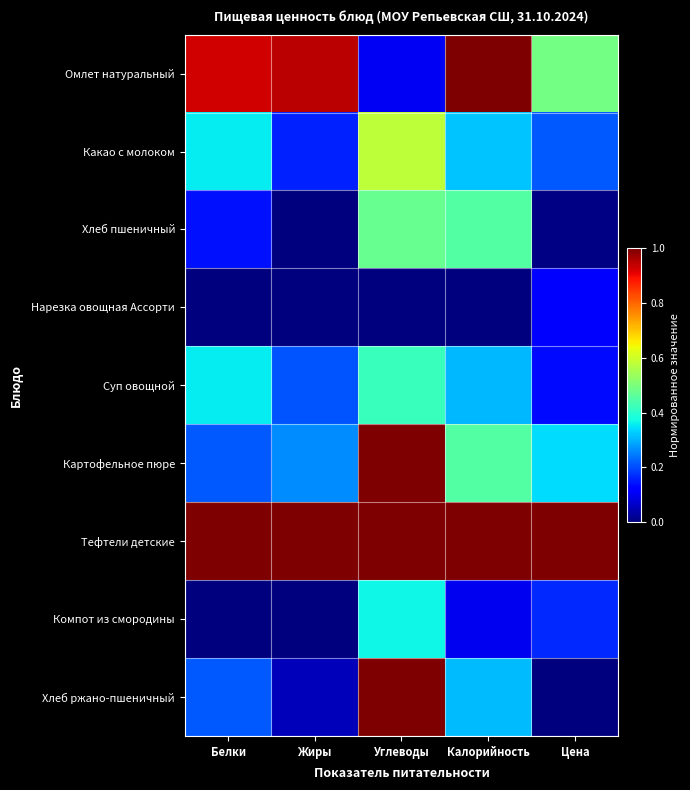

Which series has the largest total across all categories?

Тефтели детские